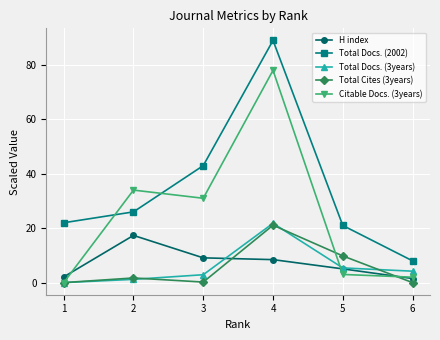

How many categories are shown in the chart?

6